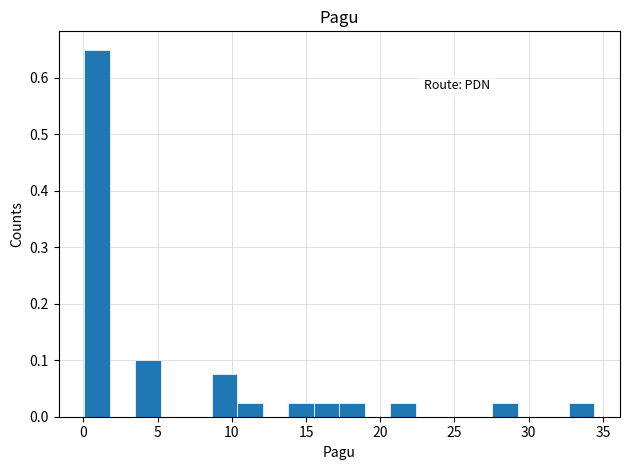

Read against the x-axis, roughly where is the centre of the tallest bar?

1.0